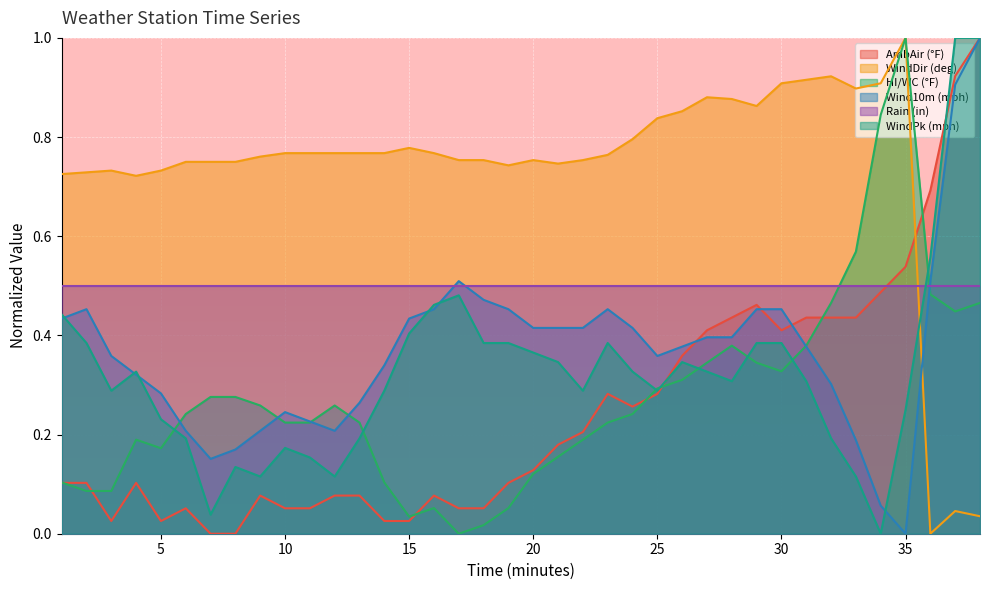

Which has a higher value, 18 or 1?

1